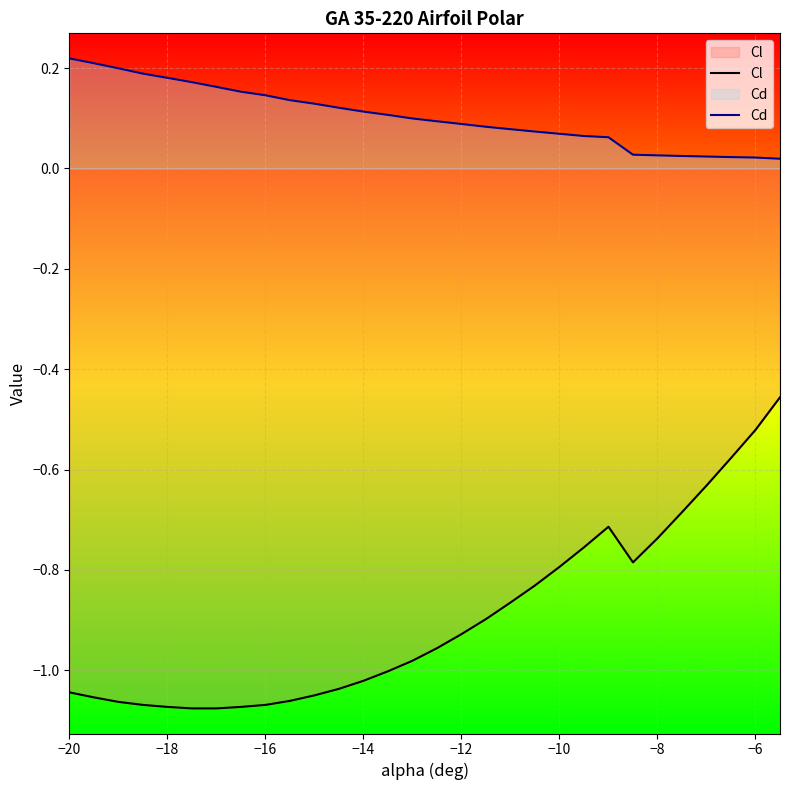

What is the average value of the Cd series?

0.1